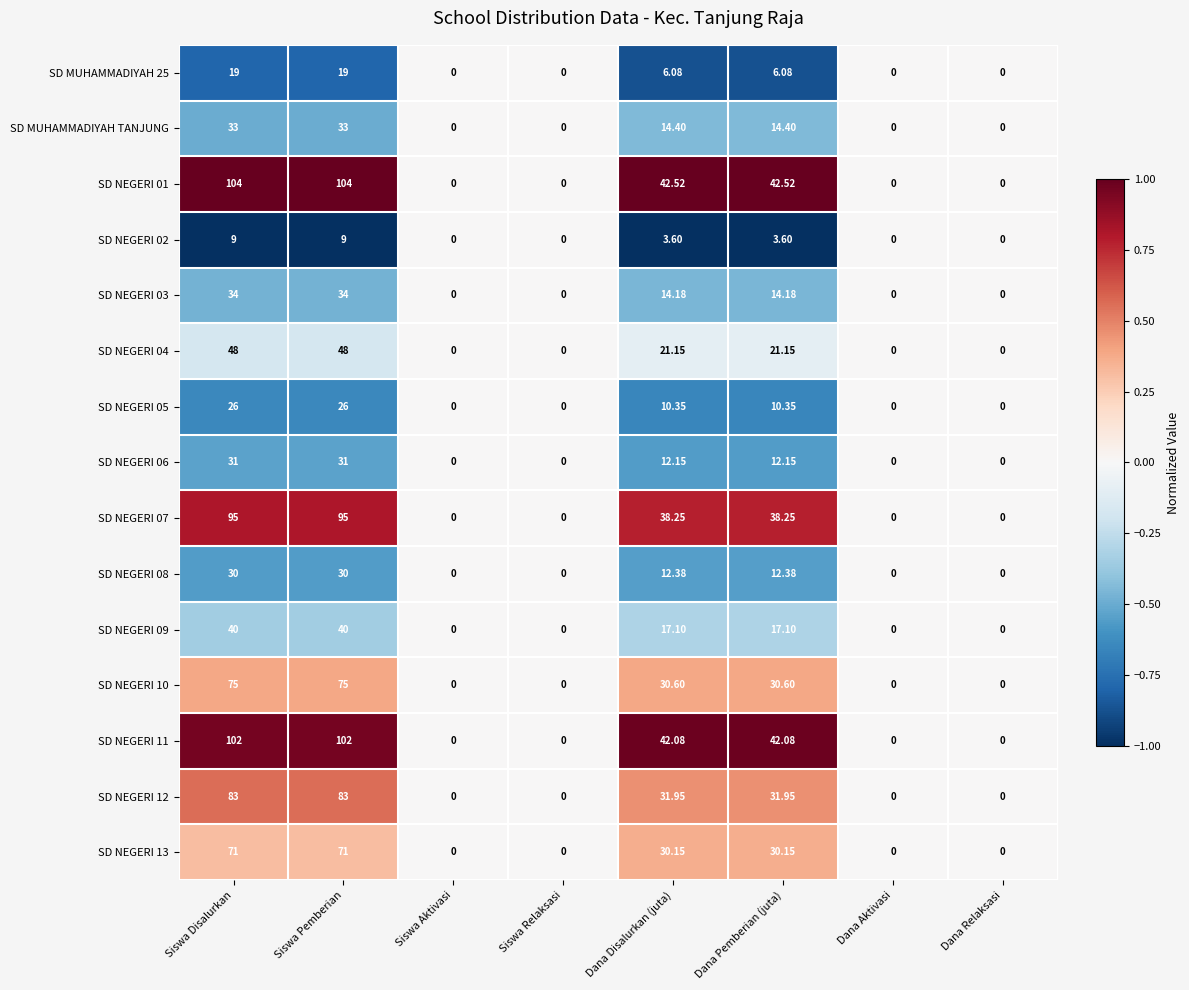

Is the value of SD NEGERI 08 at Dana Pemberian (juta) greater than the value of SD NEGERI 07 at Siswa Disalurkan?

No